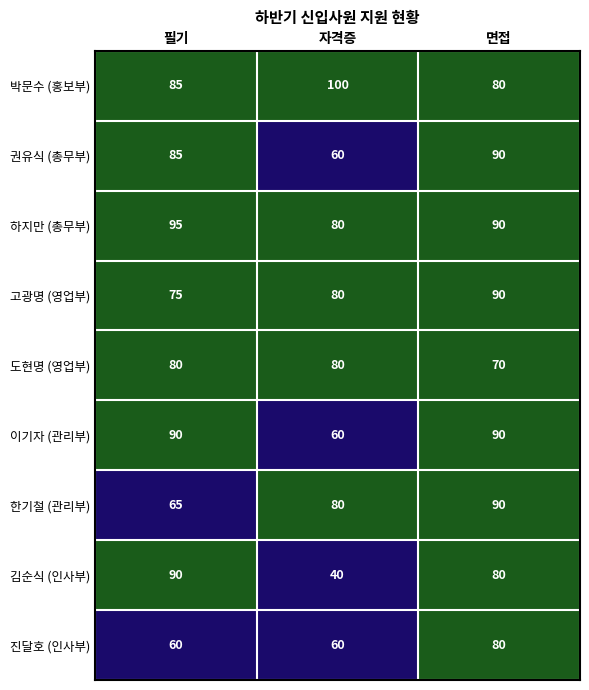

At which category is the sum across all series the highest?

면접